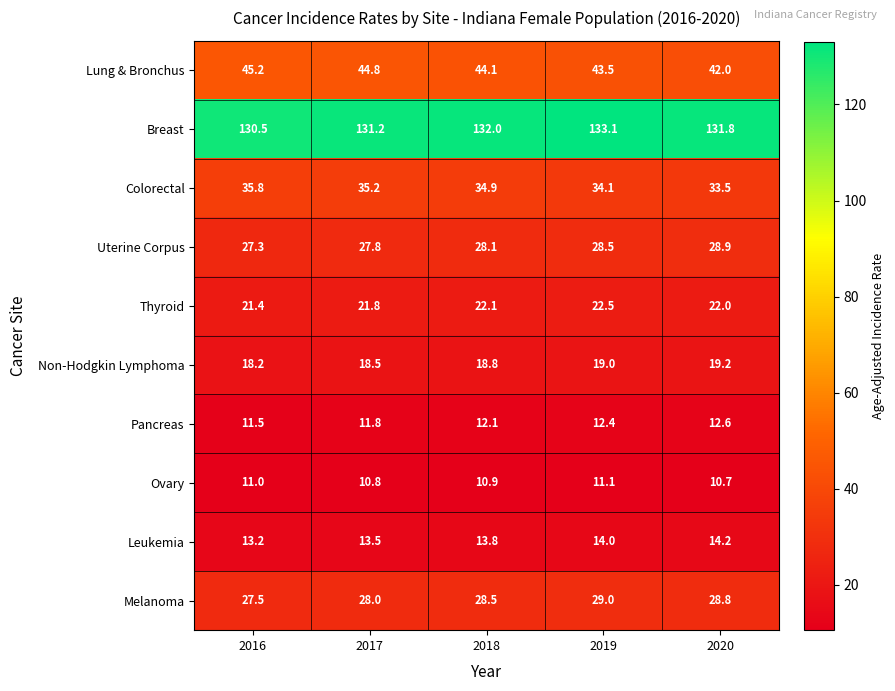

At 2020, list the series in order from largest to smallest.

Breast, Lung & Bronchus, Colorectal, Uterine Corpus, Melanoma, Thyroid, Non-Hodgkin Lymphoma, Leukemia, Pancreas, Ovary